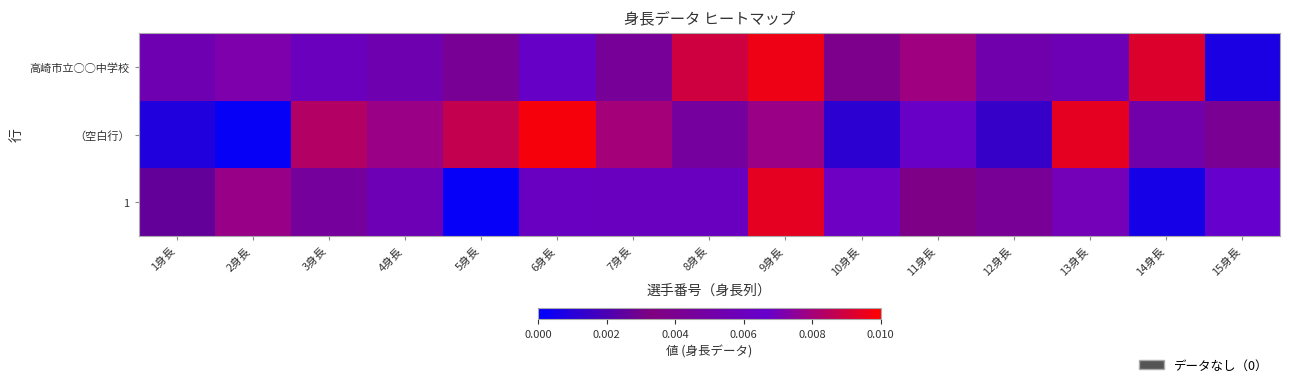

Rank the series by their average value, from lowest to highest.

1, （空白行）, 高崎市立◯◯中学校